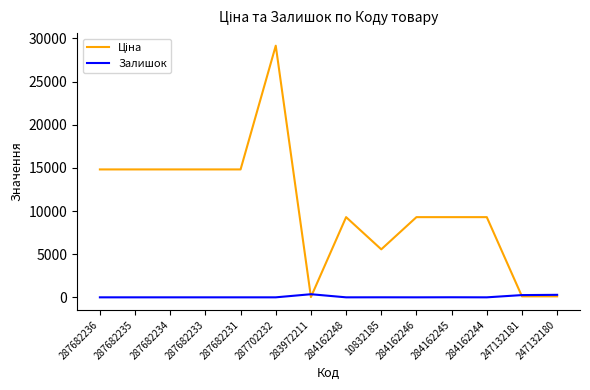

The value of Залишок at 284162244 is 0.0. True or false?

True